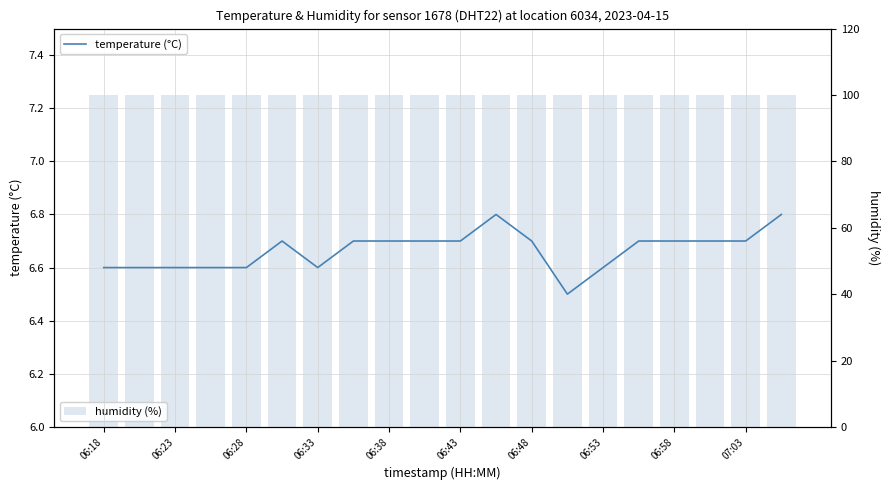

Which series has the largest total across all categories?

humidity (%)